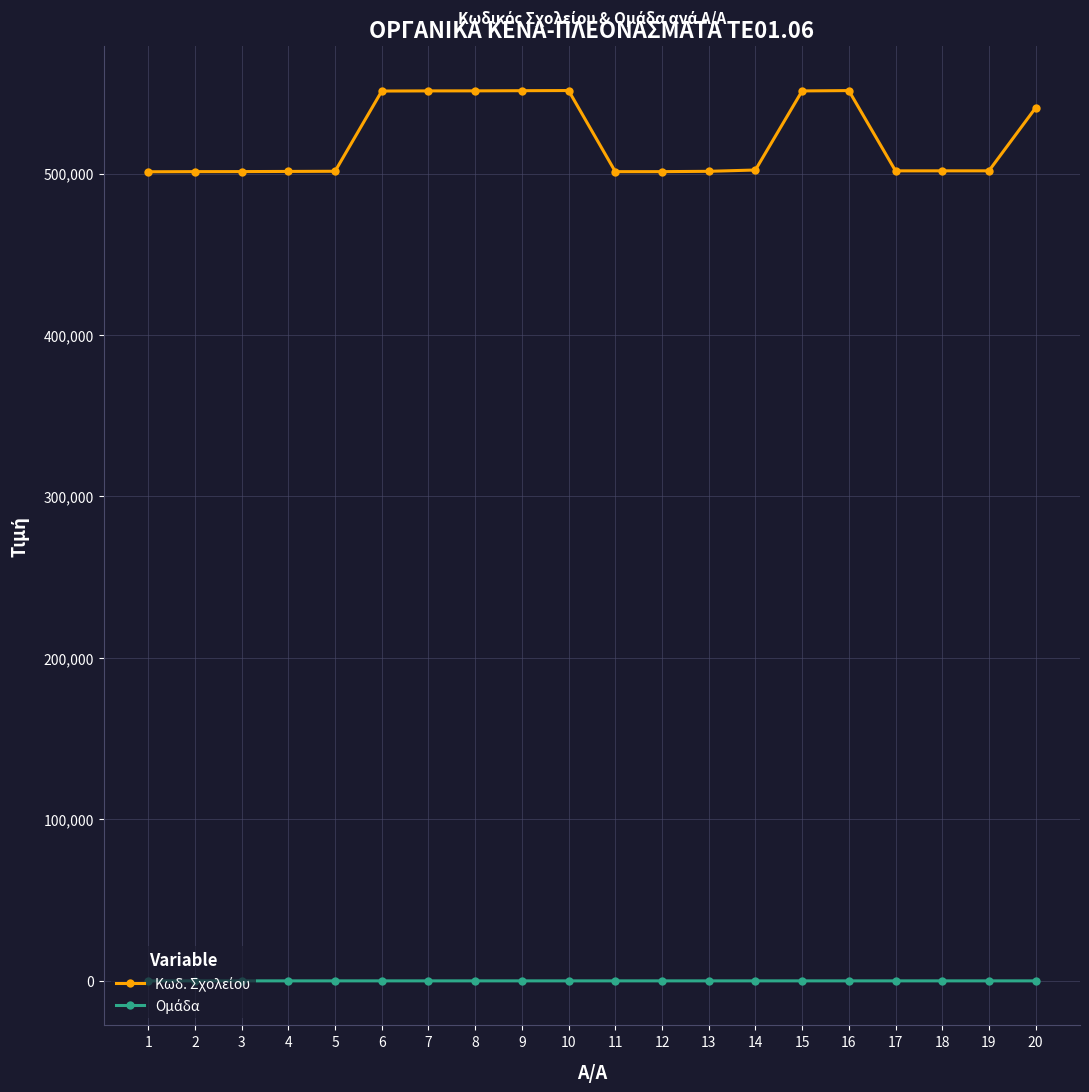

How many data points does each series have?

20